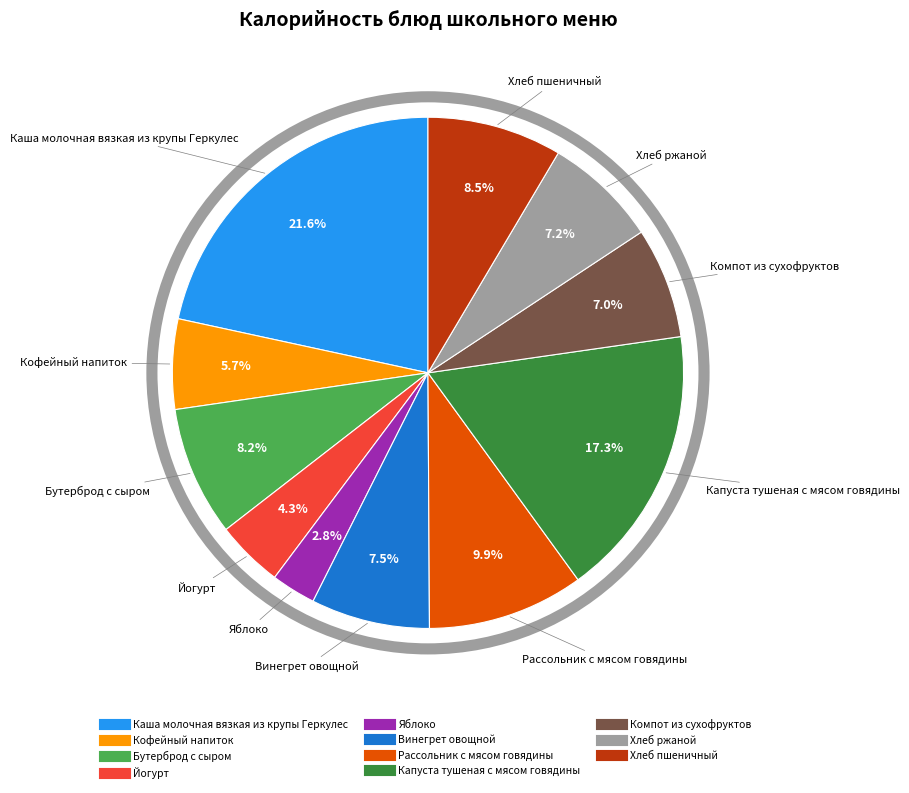

What is the ratio of the value at Хлеб пшеничный to the value at Винегрет овощной?

1.1